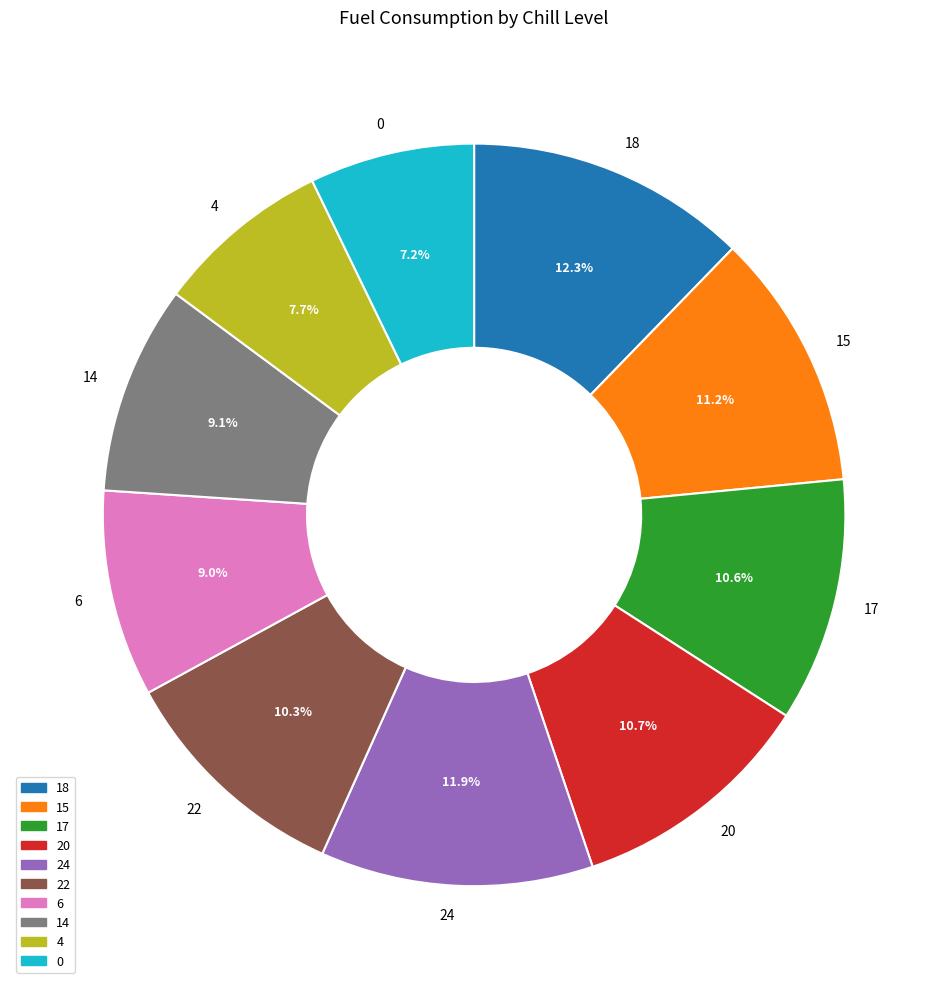

To the nearest percent, what is the difference between the largest and smallest slice percentages?

5%